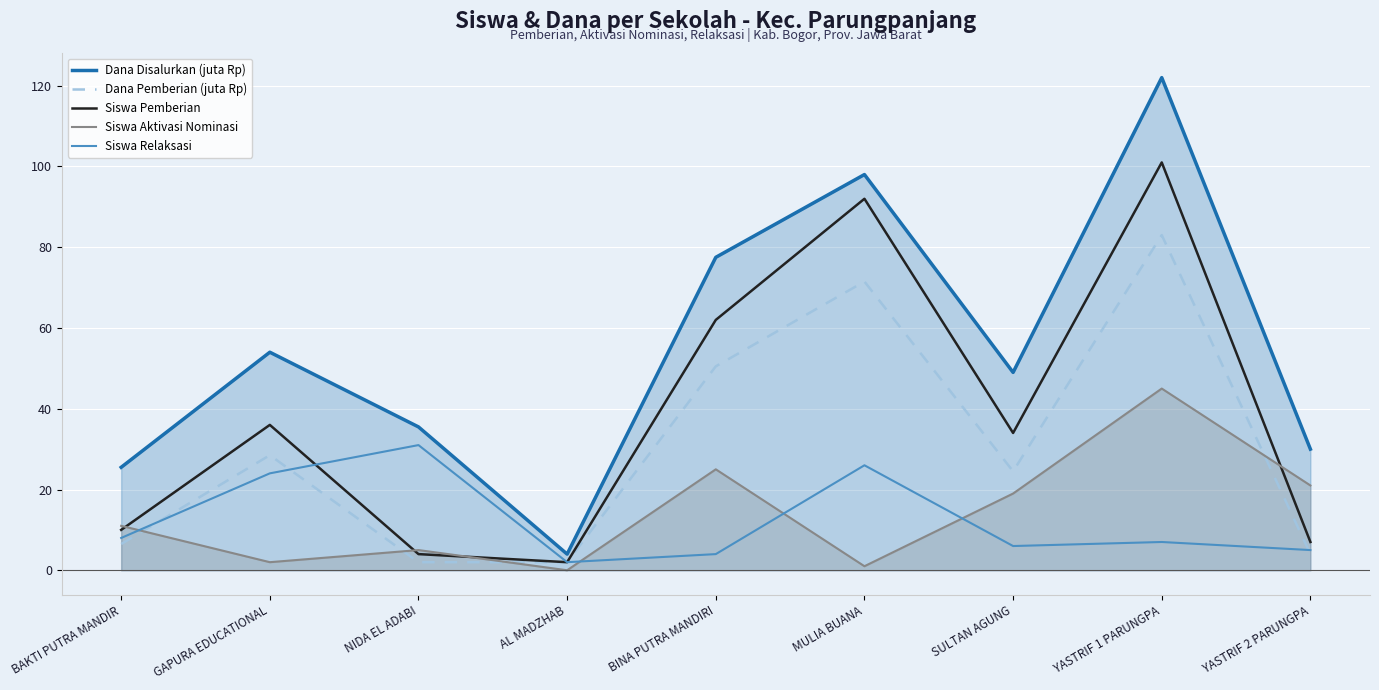

Reading left to right, extract all data points from this chart.

Dana Disalurkan (juta Rp): 25.5	54.0	35.5	4.0	77.5	98.0	49.0	122.0	30.0
Dana Pemberian (juta Rp): 6.5	28.5	2.0	2.0	50.5	71.5	24.5	83.0	4.0
Siswa Pemberian: 10.0	36.0	4.0	2.0	62.0	92.0	34.0	101.0	7.0
Siswa Aktivasi Nominasi: 11.0	2.0	5.0	0.0	25.0	1.0	19.0	45.0	21.0
Siswa Relaksasi: 8.0	24.0	31.0	2.0	4.0	26.0	6.0	7.0	5.0